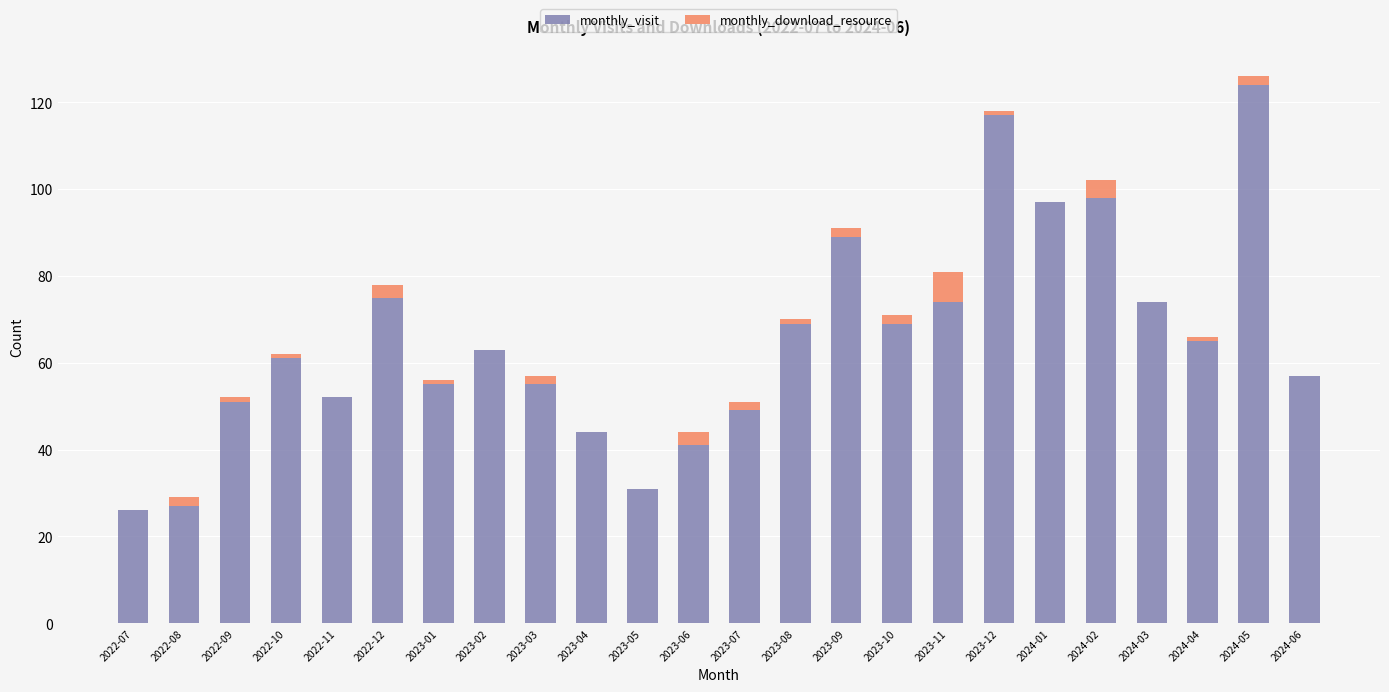

At which category is the sum across all series the highest?

2024-05